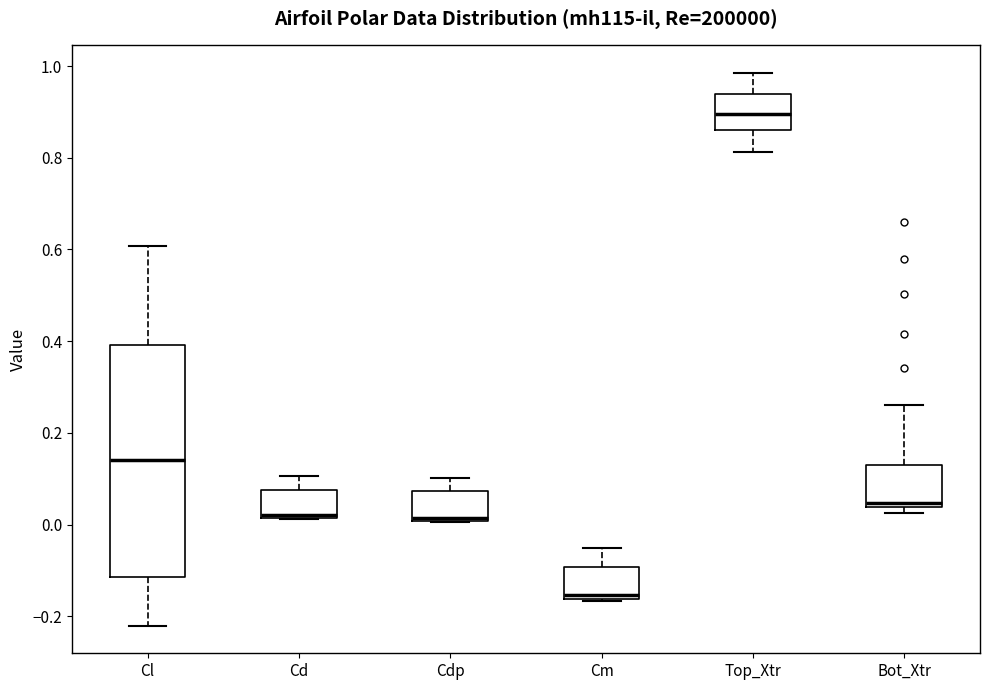

Reading left to right, read every box against the y-axis: the position of its median line, the range the box covers, and the ends of its whiskers. The values are not printed on the chart, so give them approximately, as read against the axis.

Cl: median 0.14, box -0.12 to 0.40, whiskers -0.22 to 0.60
Cd: median 0.02 (just above the box's lower edge), box 0.02 to 0.08, whiskers 0.02 to 0.10
Cdp: median 0.02, box 0.00 to 0.08, whiskers 0.00 to 0.10
Cm: median -0.16 (just above the box's lower edge), box -0.16 to -0.10, whiskers -0.16 to -0.06
Top_Xtr: median 0.90, box 0.86 to 0.94, whiskers 0.82 to 0.98
Bot_Xtr: median 0.04 (just above the box's lower edge), box 0.04 to 0.12, whiskers 0.02 to 0.26